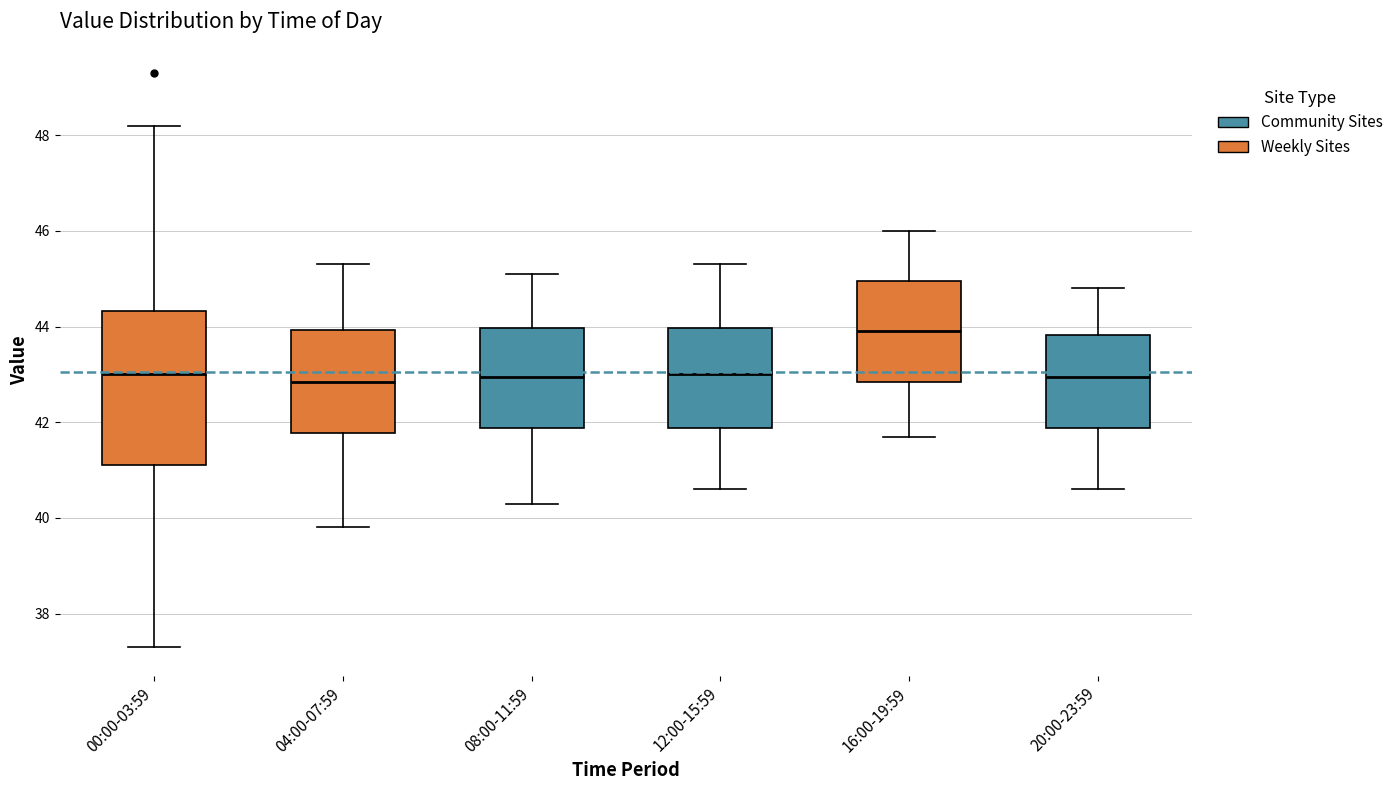

Which box is the tallest, from its lower edge to its upper edge?

00:00-03:59